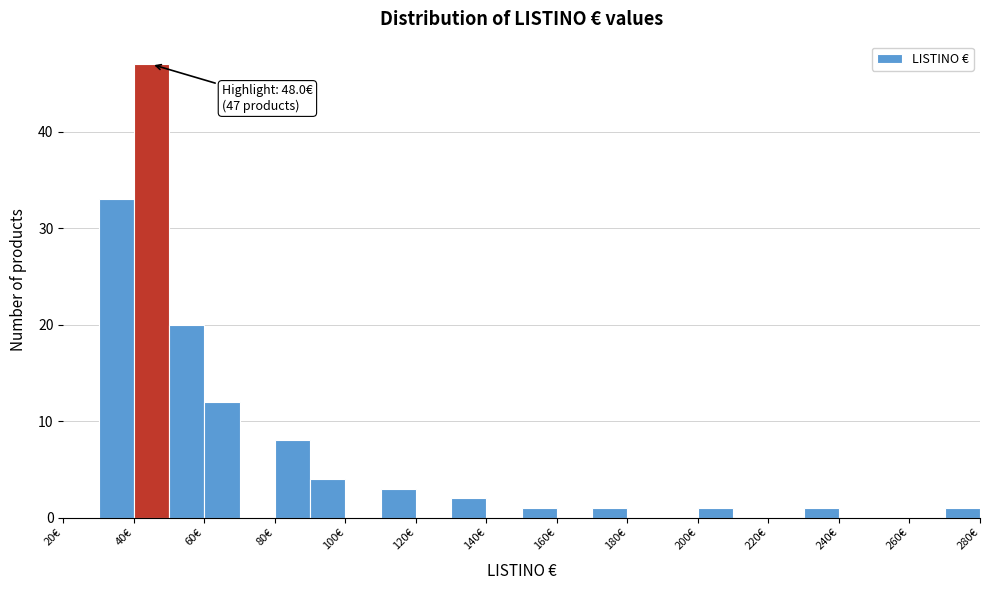

Over which range of the x-axis is the bar tallest?

40 to 50